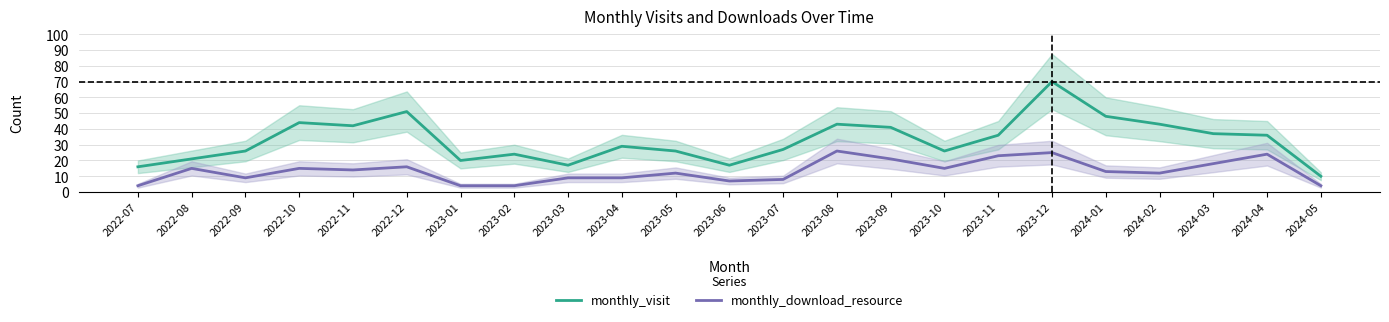

Read the monthly_visit value at 2023-02.

24